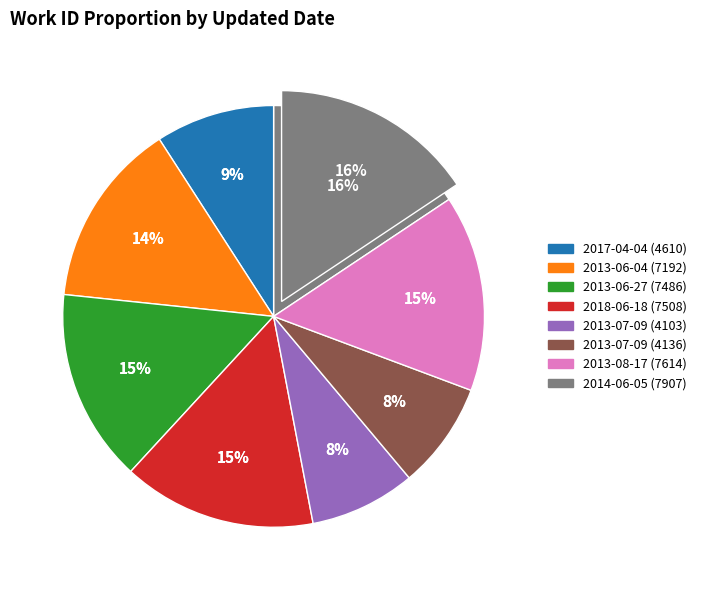

How many slices are in this pie chart?

8